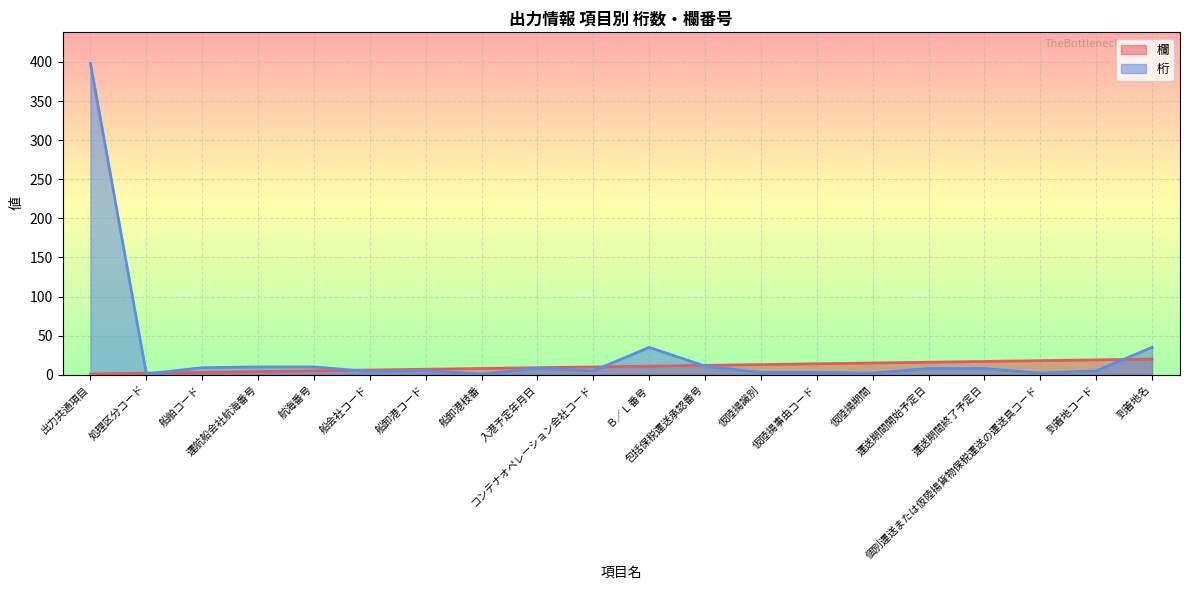

Which series changed the most between 船舶コード and 船会社コード?

桁